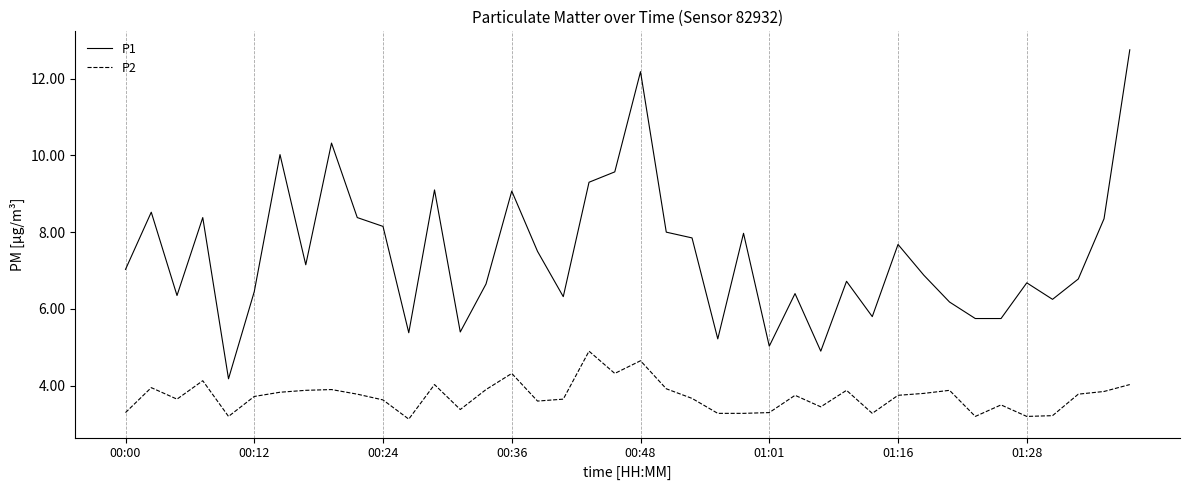

Which series has the largest range (max minus min)?

P1